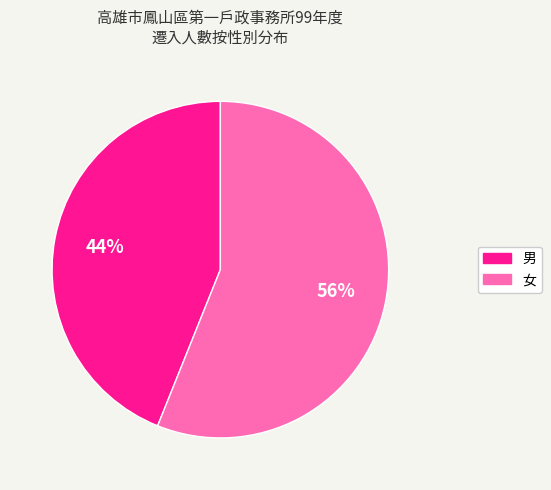

Count the number of slices in the pie.

2